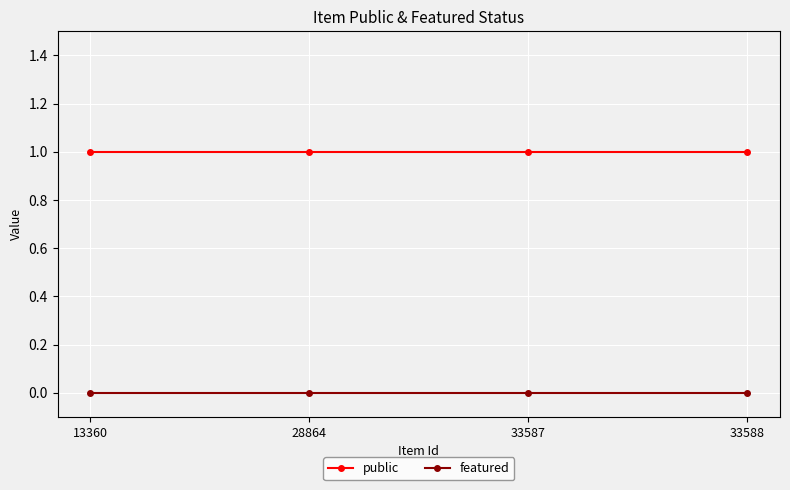

What is the difference between the highest and lowest values at 13360?

1